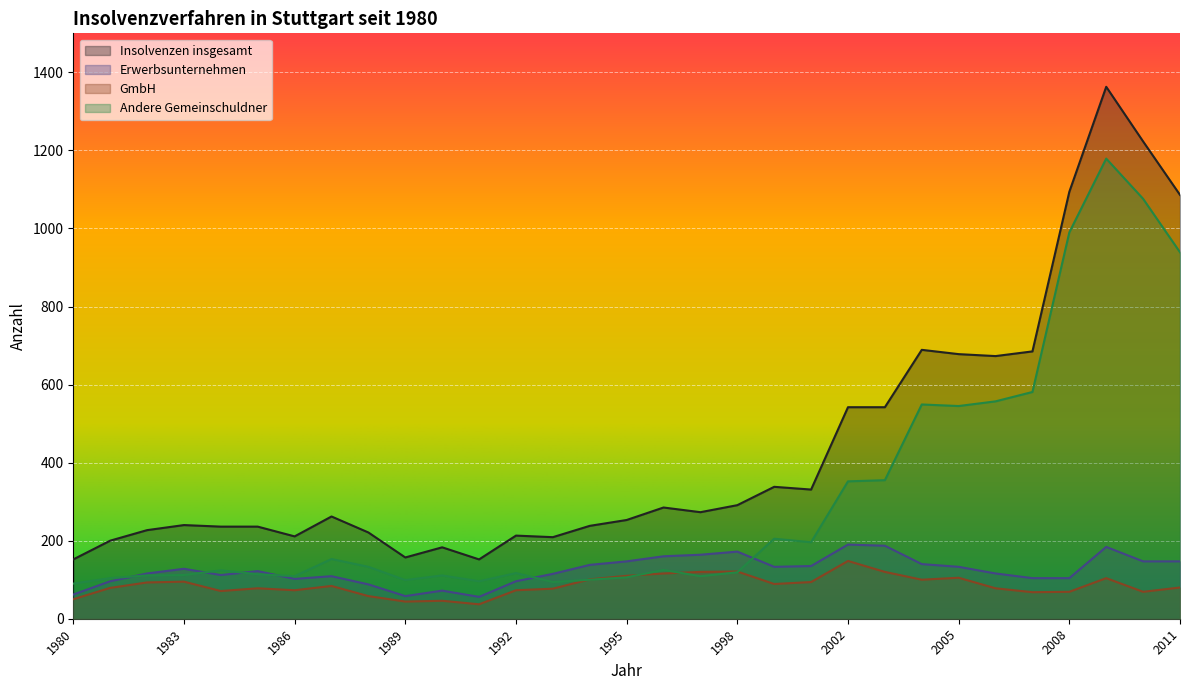

Between 1981 and 1990, which series saw the biggest shift?

GmbH